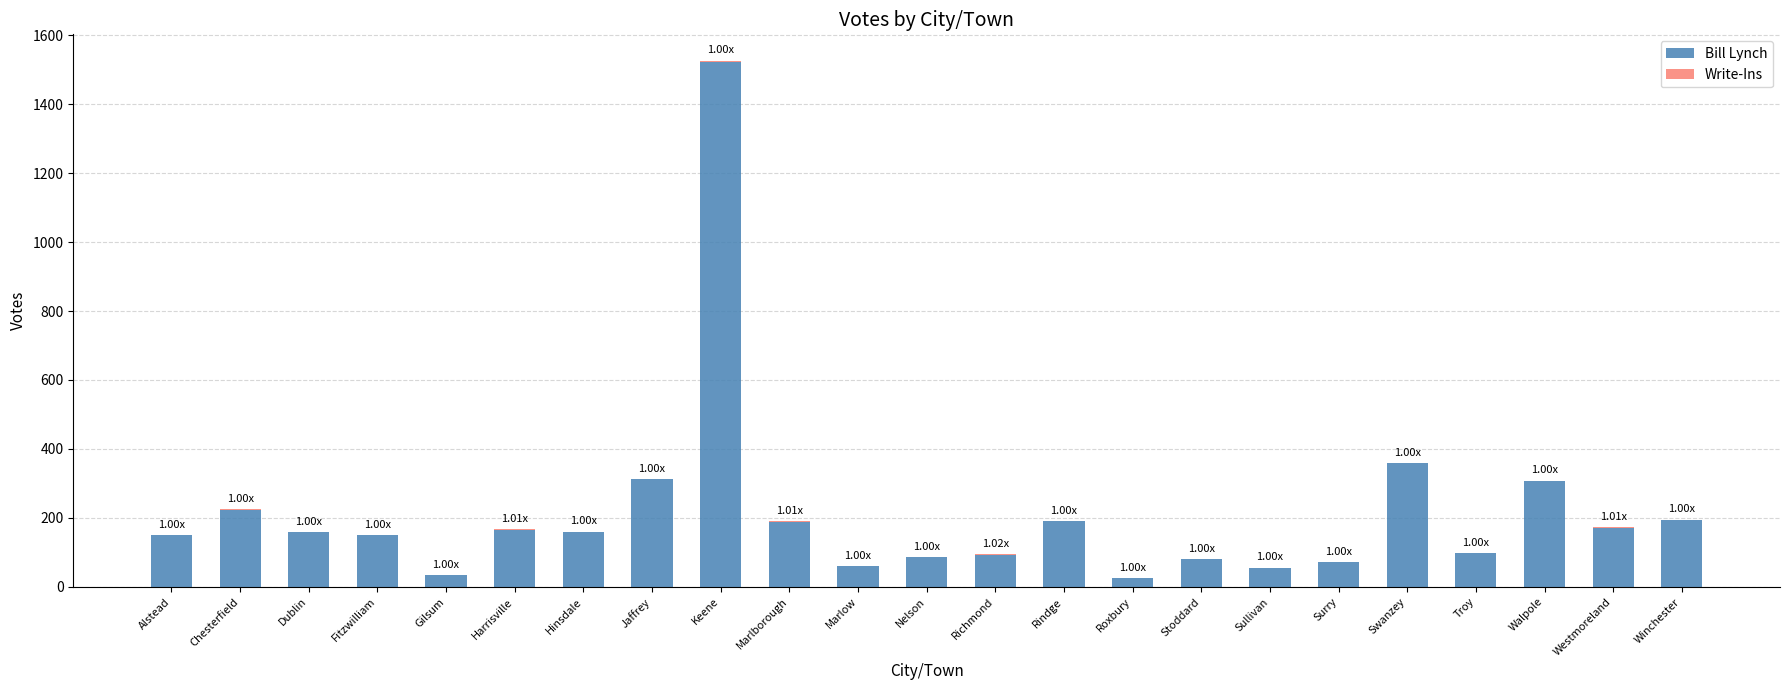

What is the total value across all series at Chesterfield?

225